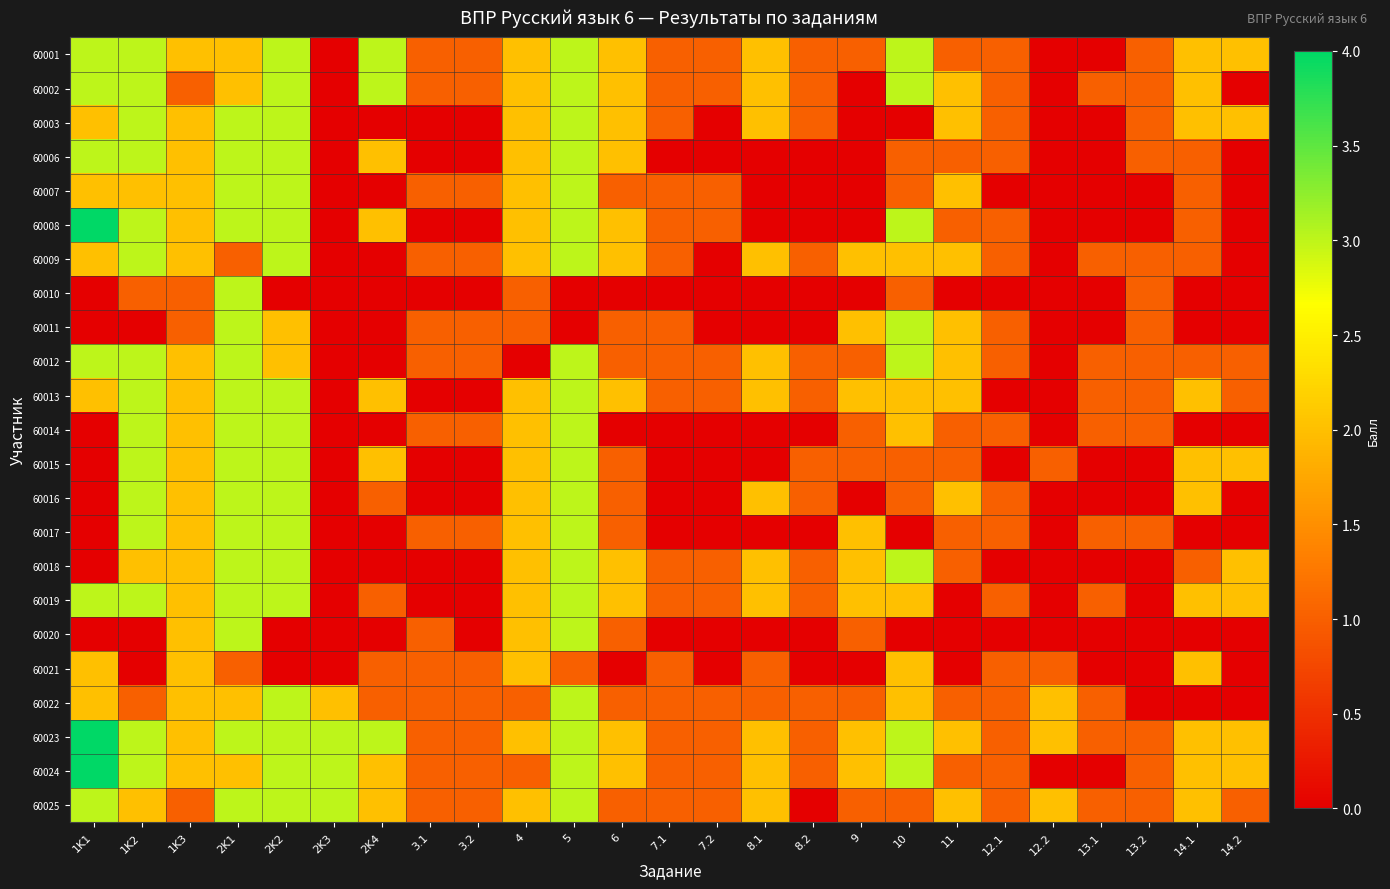

Reading left to right, extract all data points from this chart.

60001: 1K1=3	1K2=3	1K3=2	2K1=2	2K2=3	2K3=0	2K4=3	3.1=1	3.2=1	4=2	5=3	6=2	7.1=1	7.2=1	8.1=2	8.2=1	9=1	10=3	11=1	12.1=1	12.2=0	13.1=0	13.2=1	14.1=2	14.2=2
60002: 1K1=3	1K2=3	1K3=1	2K1=2	2K2=3	2K3=0	2K4=3	3.1=1	3.2=1	4=2	5=3	6=2	7.1=1	7.2=1	8.1=2	8.2=1	9=0	10=3	11=2	12.1=1	12.2=0	13.1=1	13.2=1	14.1=2	14.2=0
60003: 1K1=2	1K2=3	1K3=2	2K1=3	2K2=3	2K3=0	2K4=0	3.1=0	3.2=0	4=2	5=3	6=2	7.1=1	7.2=0	8.1=2	8.2=1	9=0	10=0	11=2	12.1=1	12.2=0	13.1=0	13.2=1	14.1=2	14.2=2
60006: 1K1=3	1K2=3	1K3=2	2K1=3	2K2=3	2K3=0	2K4=2	3.1=0	3.2=0	4=2	5=3	6=2	7.1=0	7.2=0	8.1=0	8.2=0	9=0	10=1	11=1	12.1=1	12.2=0	13.1=0	13.2=1	14.1=1	14.2=0
60007: 1K1=2	1K2=2	1K3=2	2K1=3	2K2=3	2K3=0	2K4=0	3.1=1	3.2=1	4=2	5=3	6=1	7.1=1	7.2=1	8.1=0	8.2=0	9=0	10=1	11=2	12.1=0	12.2=0	13.1=0	13.2=0	14.1=1	14.2=0
60008: 1K1=4	1K2=3	1K3=2	2K1=3	2K2=3	2K3=0	2K4=2	3.1=0	3.2=0	4=2	5=3	6=2	7.1=1	7.2=1	8.1=0	8.2=0	9=0	10=3	11=1	12.1=1	12.2=0	13.1=0	13.2=0	14.1=1	14.2=0
60009: 1K1=2	1K2=3	1K3=2	2K1=1	2K2=3	2K3=0	2K4=0	3.1=1	3.2=1	4=2	5=3	6=2	7.1=1	7.2=0	8.1=2	8.2=1	9=2	10=2	11=2	12.1=1	12.2=0	13.1=1	13.2=1	14.1=1	14.2=0
60010: 1K1=0	1K2=1	1K3=1	2K1=3	2K2=0	2K3=0	2K4=0	3.1=0	3.2=0	4=1	5=0	6=0	7.1=0	7.2=0	8.1=0	8.2=0	9=0	10=1	11=0	12.1=0	12.2=0	13.1=0	13.2=1	14.1=0	14.2=0
60011: 1K1=0	1K2=0	1K3=1	2K1=3	2K2=2	2K3=0	2K4=0	3.1=1	3.2=1	4=1	5=0	6=1	7.1=1	7.2=0	8.1=0	8.2=0	9=2	10=3	11=2	12.1=1	12.2=0	13.1=0	13.2=1	14.1=0	14.2=0
60012: 1K1=3	1K2=3	1K3=2	2K1=3	2K2=2	2K3=0	2K4=0	3.1=1	3.2=1	4=0	5=3	6=1	7.1=1	7.2=1	8.1=2	8.2=1	9=1	10=3	11=2	12.1=1	12.2=0	13.1=1	13.2=1	14.1=1	14.2=1
60013: 1K1=2	1K2=3	1K3=2	2K1=3	2K2=3	2K3=0	2K4=2	3.1=0	3.2=0	4=2	5=3	6=2	7.1=1	7.2=1	8.1=2	8.2=1	9=2	10=2	11=2	12.1=0	12.2=0	13.1=1	13.2=1	14.1=2	14.2=1
60014: 1K1=0	1K2=3	1K3=2	2K1=3	2K2=3	2K3=0	2K4=0	3.1=1	3.2=1	4=2	5=3	6=0	7.1=0	7.2=0	8.1=0	8.2=0	9=1	10=2	11=1	12.1=1	12.2=0	13.1=1	13.2=1	14.1=0	14.2=0
60015: 1K1=0	1K2=3	1K3=2	2K1=3	2K2=3	2K3=0	2K4=2	3.1=0	3.2=0	4=2	5=3	6=1	7.1=0	7.2=0	8.1=0	8.2=1	9=1	10=1	11=1	12.1=0	12.2=1	13.1=0	13.2=0	14.1=2	14.2=2
60016: 1K1=0	1K2=3	1K3=2	2K1=3	2K2=3	2K3=0	2K4=1	3.1=0	3.2=0	4=2	5=3	6=1	7.1=0	7.2=0	8.1=2	8.2=1	9=0	10=1	11=2	12.1=1	12.2=0	13.1=0	13.2=0	14.1=2	14.2=0
60017: 1K1=0	1K2=3	1K3=2	2K1=3	2K2=3	2K3=0	2K4=0	3.1=1	3.2=1	4=2	5=3	6=1	7.1=0	7.2=0	8.1=0	8.2=0	9=2	10=0	11=1	12.1=1	12.2=0	13.1=1	13.2=1	14.1=0	14.2=0
60018: 1K1=0	1K2=2	1K3=2	2K1=3	2K2=3	2K3=0	2K4=0	3.1=0	3.2=0	4=2	5=3	6=2	7.1=1	7.2=1	8.1=2	8.2=1	9=2	10=3	11=1	12.1=0	12.2=0	13.1=0	13.2=0	14.1=1	14.2=2
60019: 1K1=3	1K2=3	1K3=2	2K1=3	2K2=3	2K3=0	2K4=1	3.1=0	3.2=0	4=2	5=3	6=2	7.1=1	7.2=1	8.1=2	8.2=1	9=2	10=2	11=0	12.1=1	12.2=0	13.1=1	13.2=0	14.1=2	14.2=2
60020: 1K1=0	1K2=0	1K3=2	2K1=3	2K2=0	2K3=0	2K4=0	3.1=1	3.2=0	4=2	5=3	6=1	7.1=0	7.2=0	8.1=0	8.2=0	9=1	10=0	11=0	12.1=0	12.2=0	13.1=0	13.2=0	14.1=0	14.2=0
60021: 1K1=2	1K2=0	1K3=2	2K1=1	2K2=0	2K3=0	2K4=1	3.1=1	3.2=1	4=2	5=1	6=0	7.1=1	7.2=0	8.1=1	8.2=0	9=0	10=2	11=0	12.1=1	12.2=1	13.1=0	13.2=0	14.1=2	14.2=0
60022: 1K1=2	1K2=1	1K3=2	2K1=2	2K2=3	2K3=2	2K4=1	3.1=1	3.2=1	4=1	5=3	6=1	7.1=1	7.2=1	8.1=1	8.2=1	9=1	10=2	11=1	12.1=1	12.2=2	13.1=1	13.2=0	14.1=0	14.2=0
60023: 1K1=4	1K2=3	1K3=2	2K1=3	2K2=3	2K3=3	2K4=3	3.1=1	3.2=1	4=2	5=3	6=2	7.1=1	7.2=1	8.1=2	8.2=1	9=2	10=3	11=2	12.1=1	12.2=2	13.1=1	13.2=1	14.1=2	14.2=2
60024: 1K1=4	1K2=3	1K3=2	2K1=2	2K2=3	2K3=3	2K4=2	3.1=1	3.2=1	4=1	5=3	6=2	7.1=1	7.2=1	8.1=2	8.2=1	9=2	10=3	11=1	12.1=1	12.2=0	13.1=0	13.2=1	14.1=2	14.2=2
60025: 1K1=3	1K2=2	1K3=1	2K1=3	2K2=3	2K3=3	2K4=2	3.1=1	3.2=1	4=2	5=3	6=1	7.1=1	7.2=1	8.1=2	8.2=0	9=1	10=1	11=2	12.1=1	12.2=2	13.1=1	13.2=1	14.1=2	14.2=1